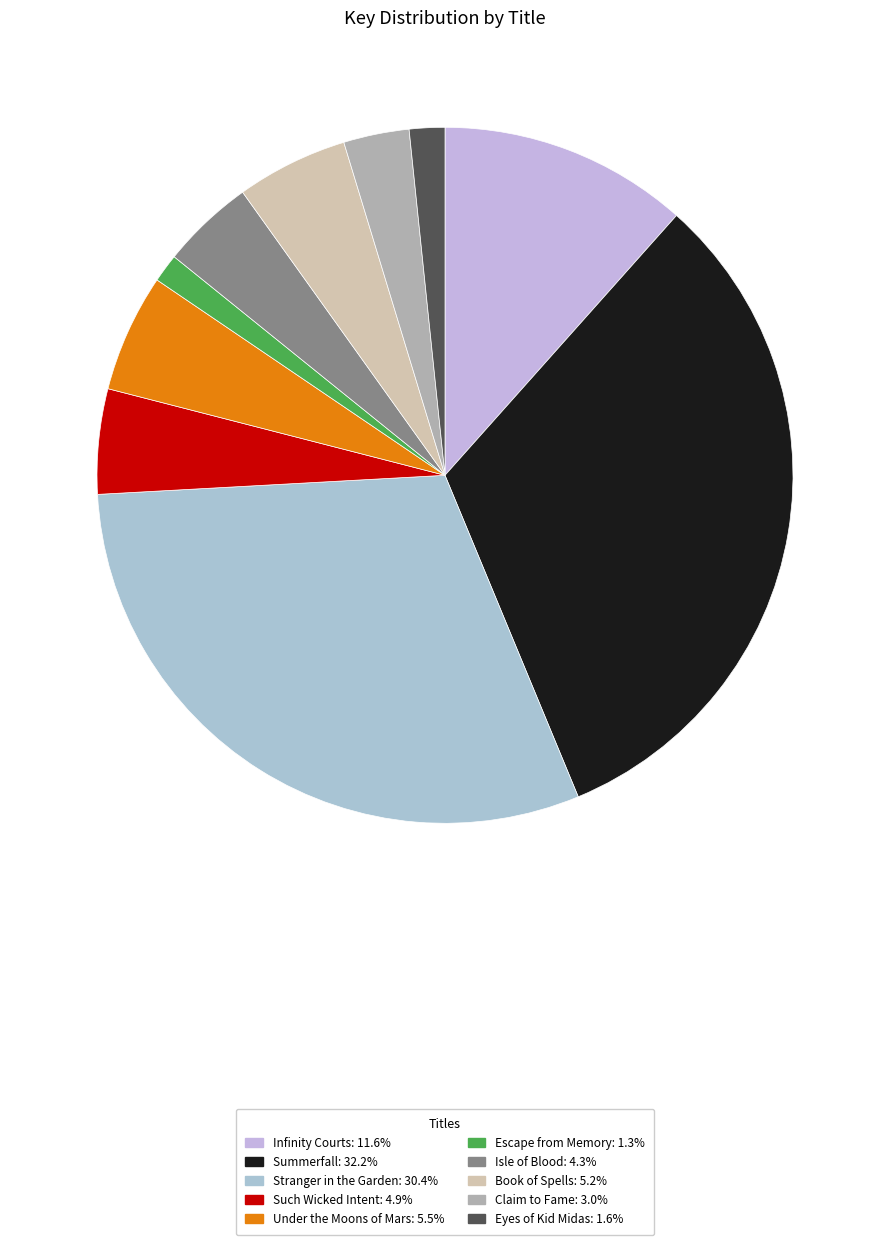

Which slice is the smallest?

Escape from Memory